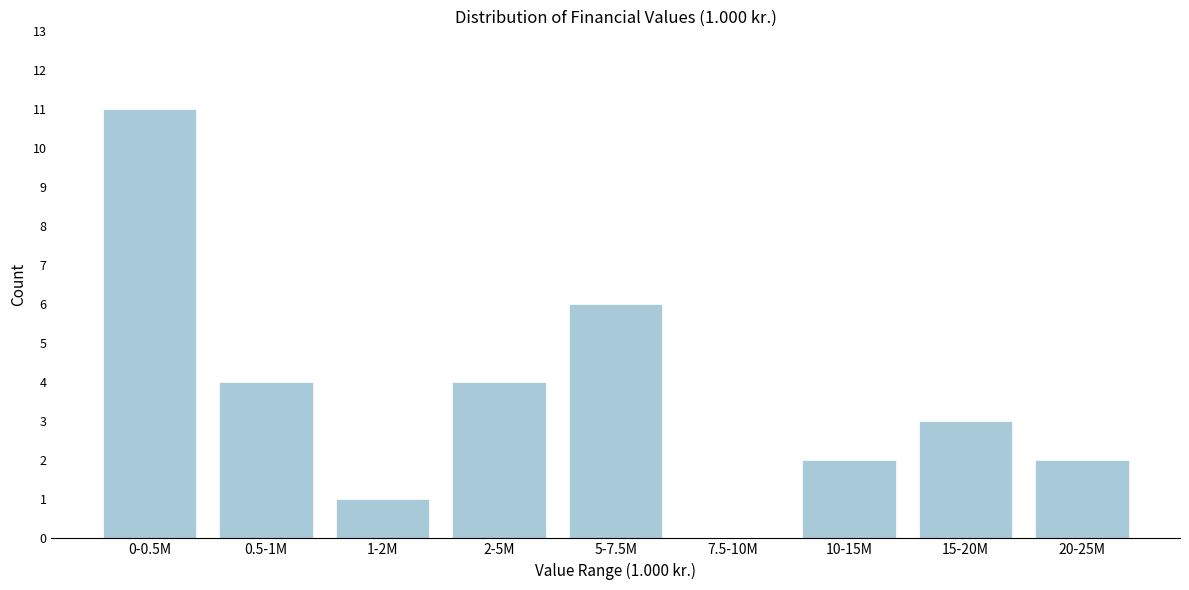

Reading left to right, what are all the values shown in this chart?

0-0.5M=11	0.5-1M=4	1-2M=1	2-5M=4	5-7.5M=6	7.5-10M=0	10-15M=2	15-20M=3	20-25M=2